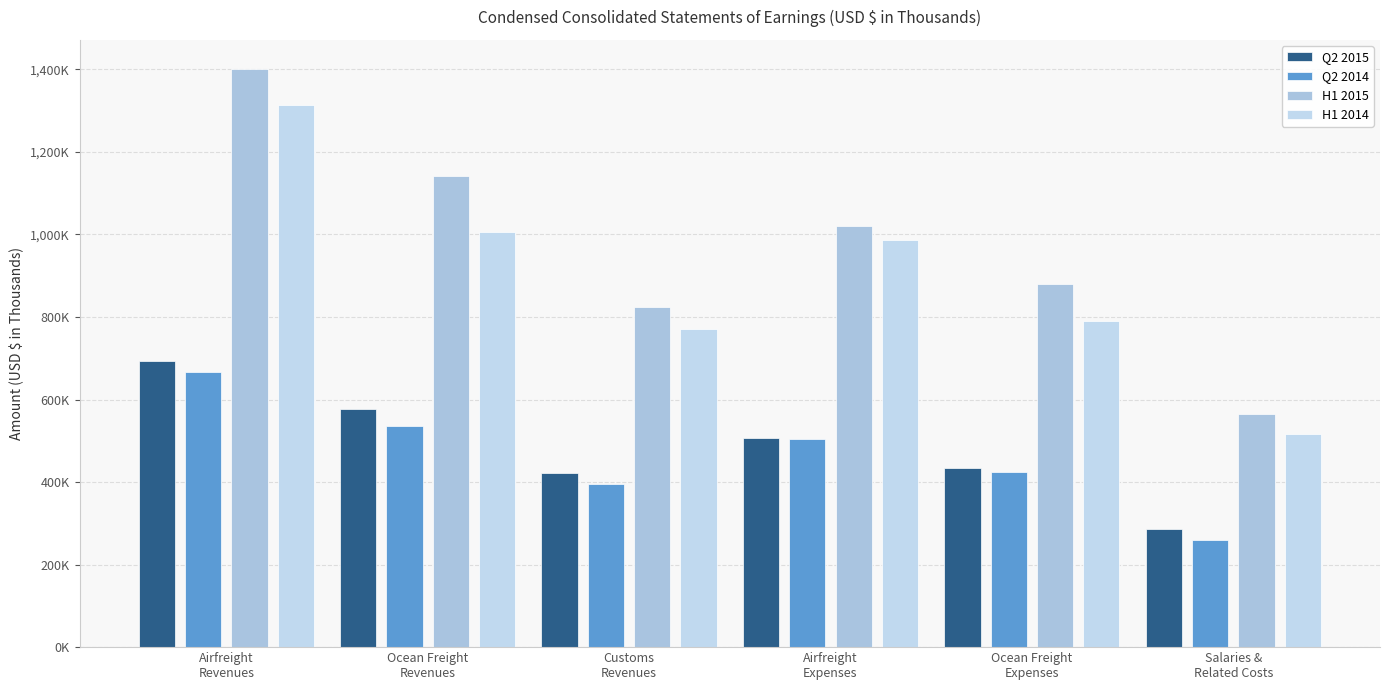

Does the chart contain any negative values?

No